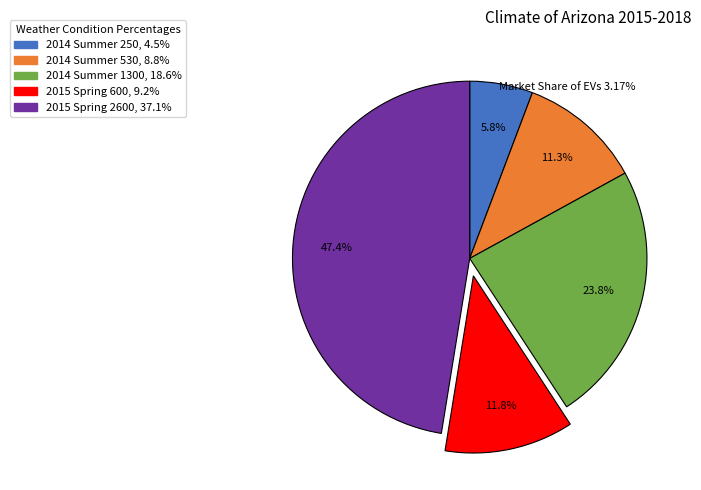

How many slices are in this pie chart?

5